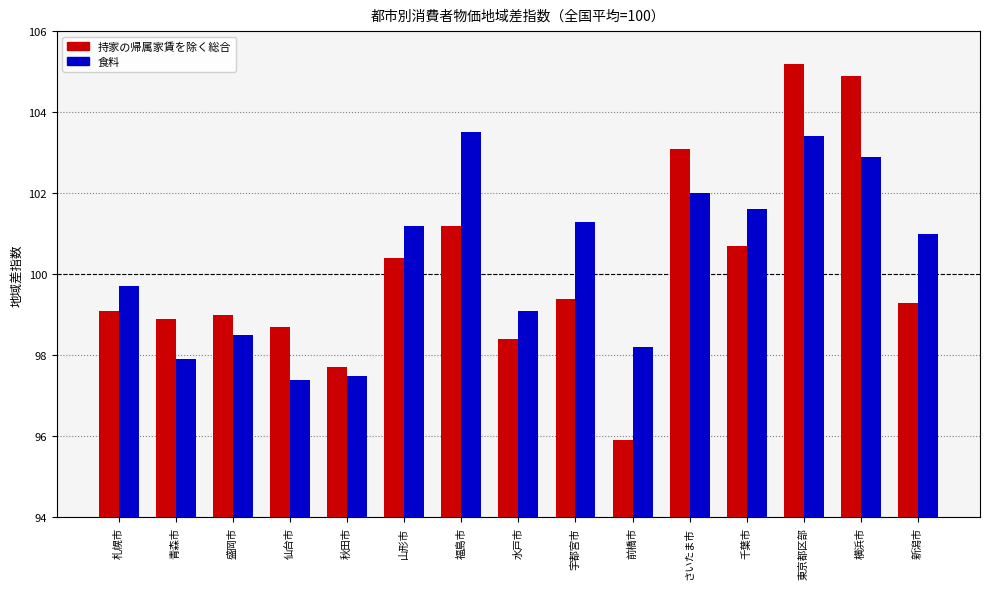

Are the bars horizontal?

No